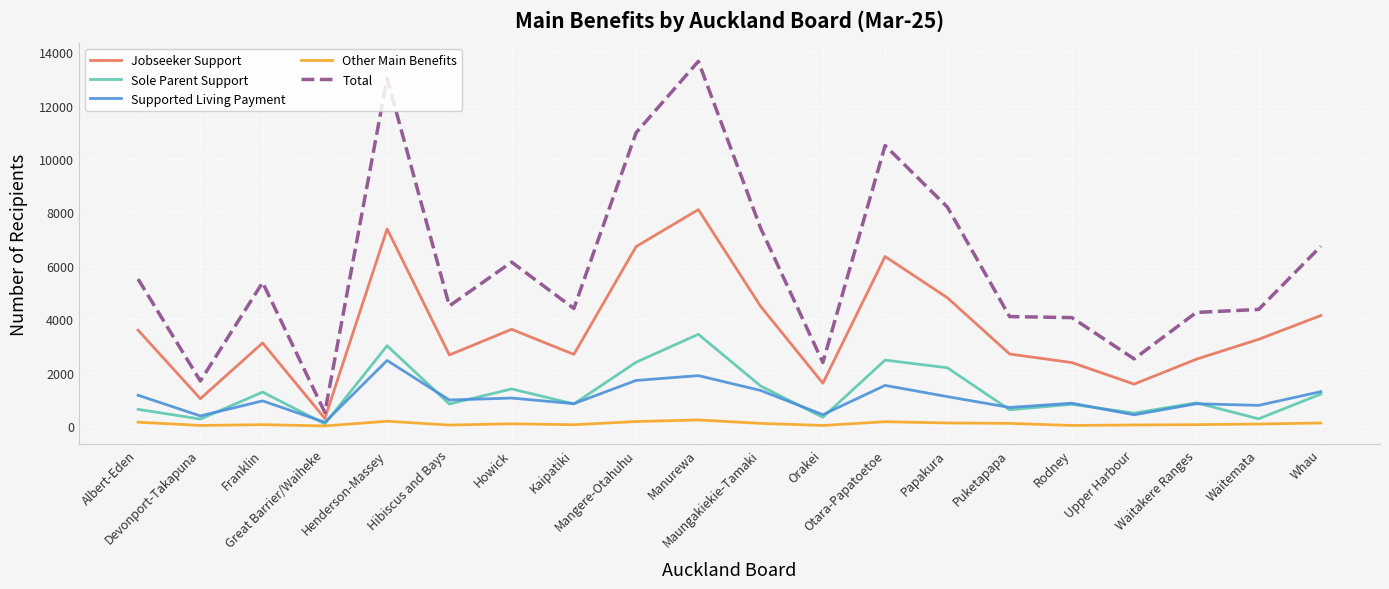

At which label does Jobseeker Support first exceed 3246?

Albert-Eden